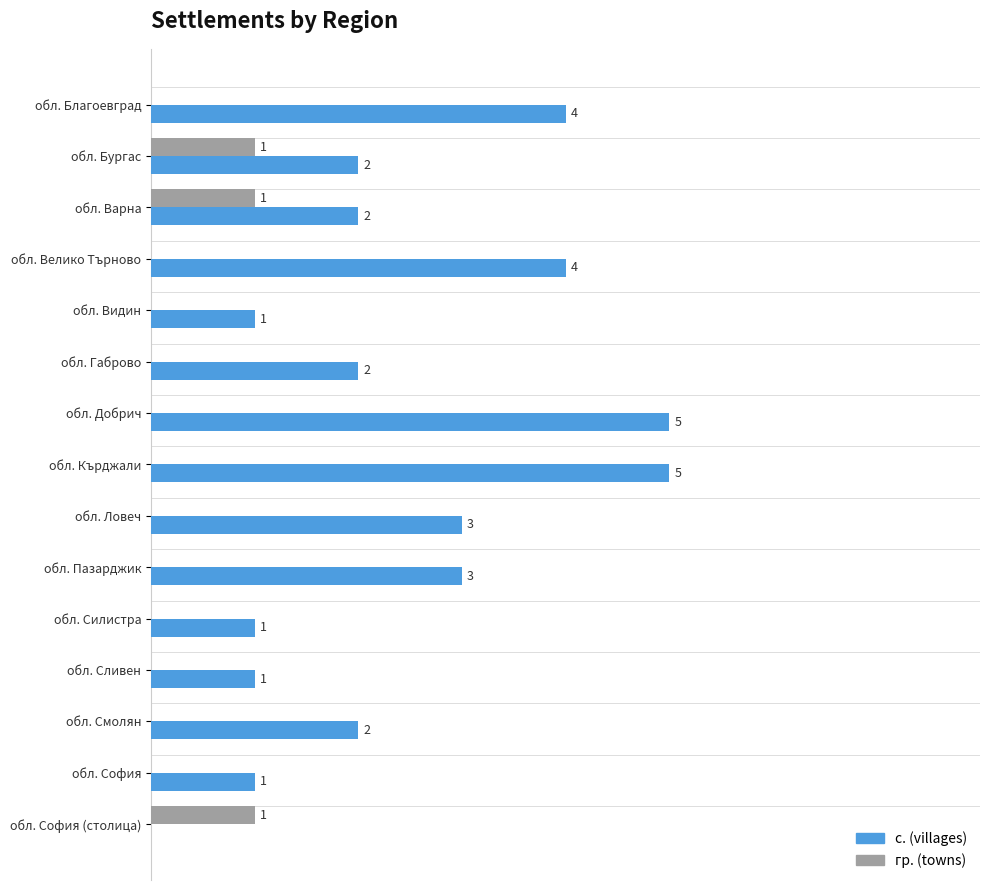

Which series has the largest total across all categories?

с. (villages)